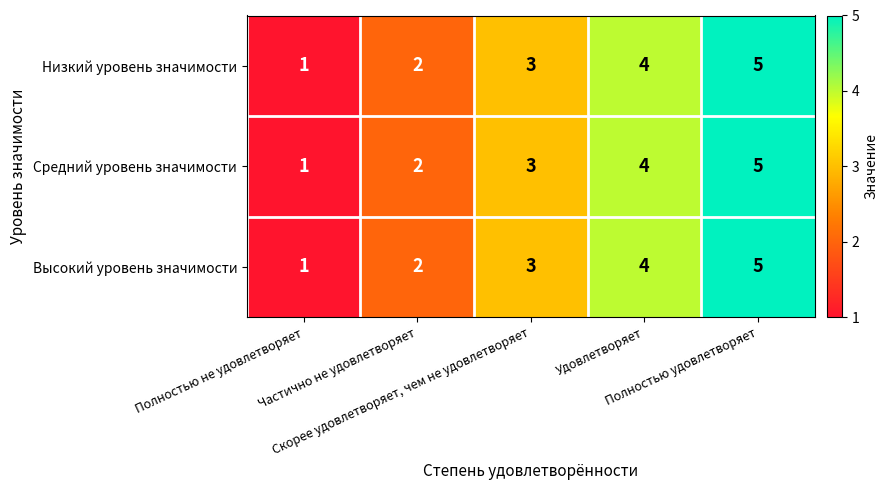

What is the highest value of the Низкий уровень значимости series?

5